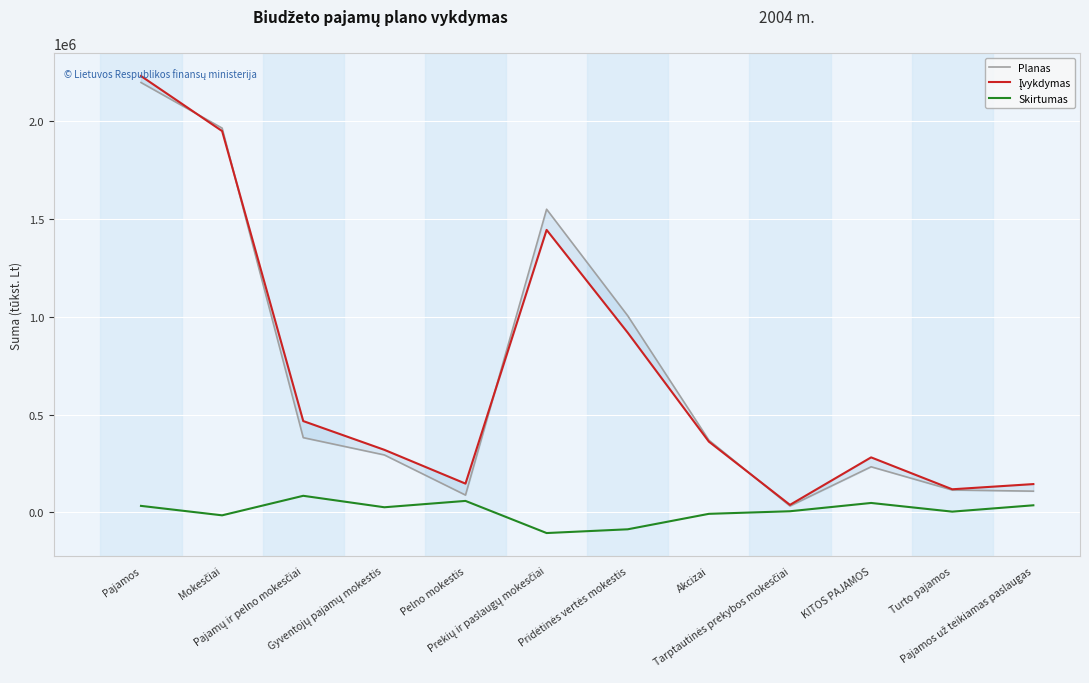

The value of Skirtumas at Pridėtinės vertės mokestis is -131880.2. True or false?

False